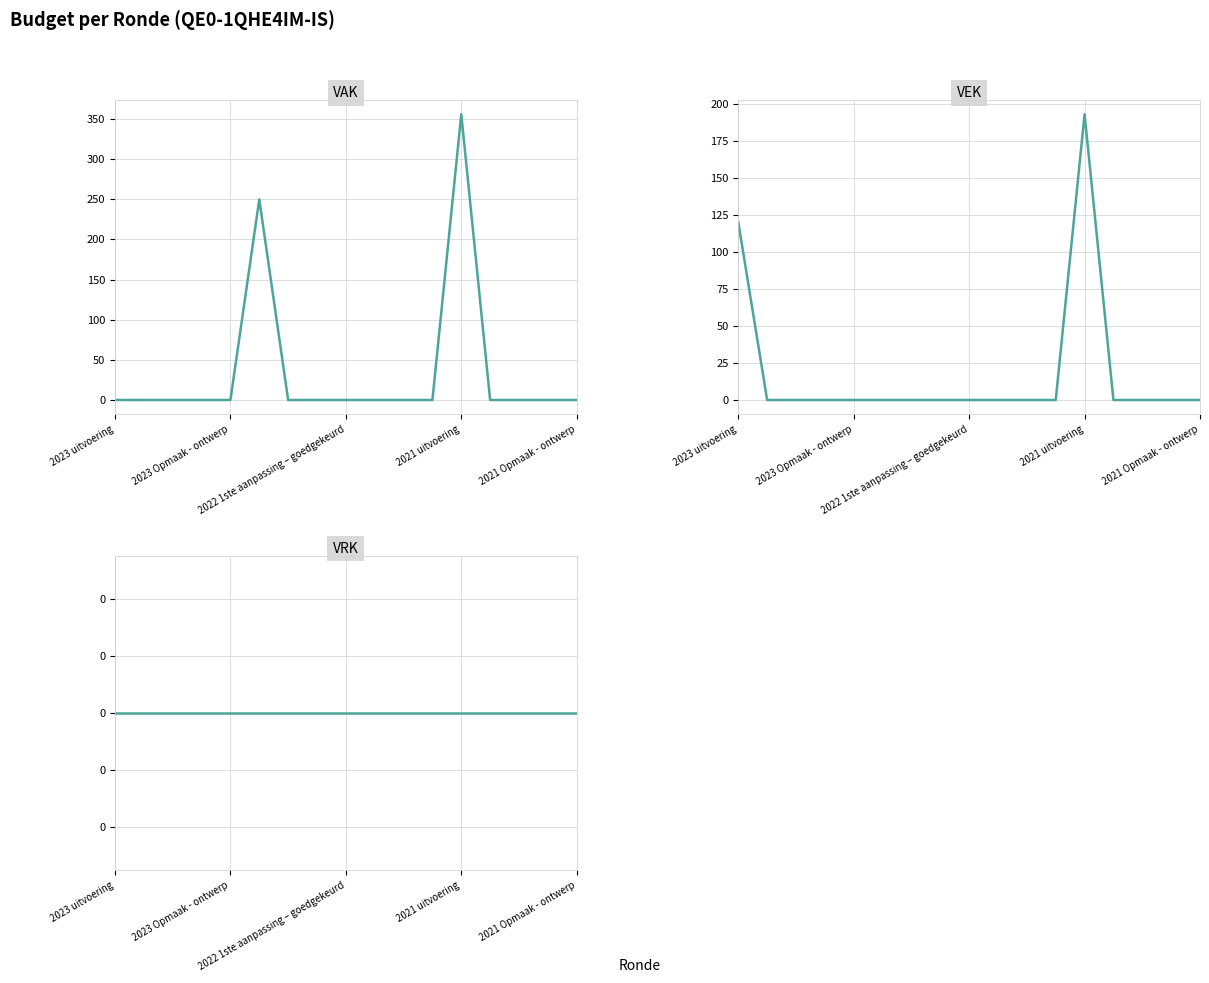

True or false: VAK and VEK cross at least once.

False